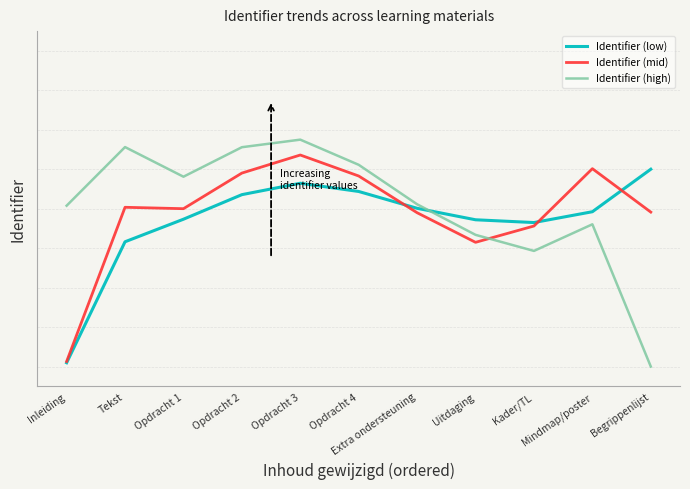

Which series has the largest range (max minus min)?

Identifier (high)